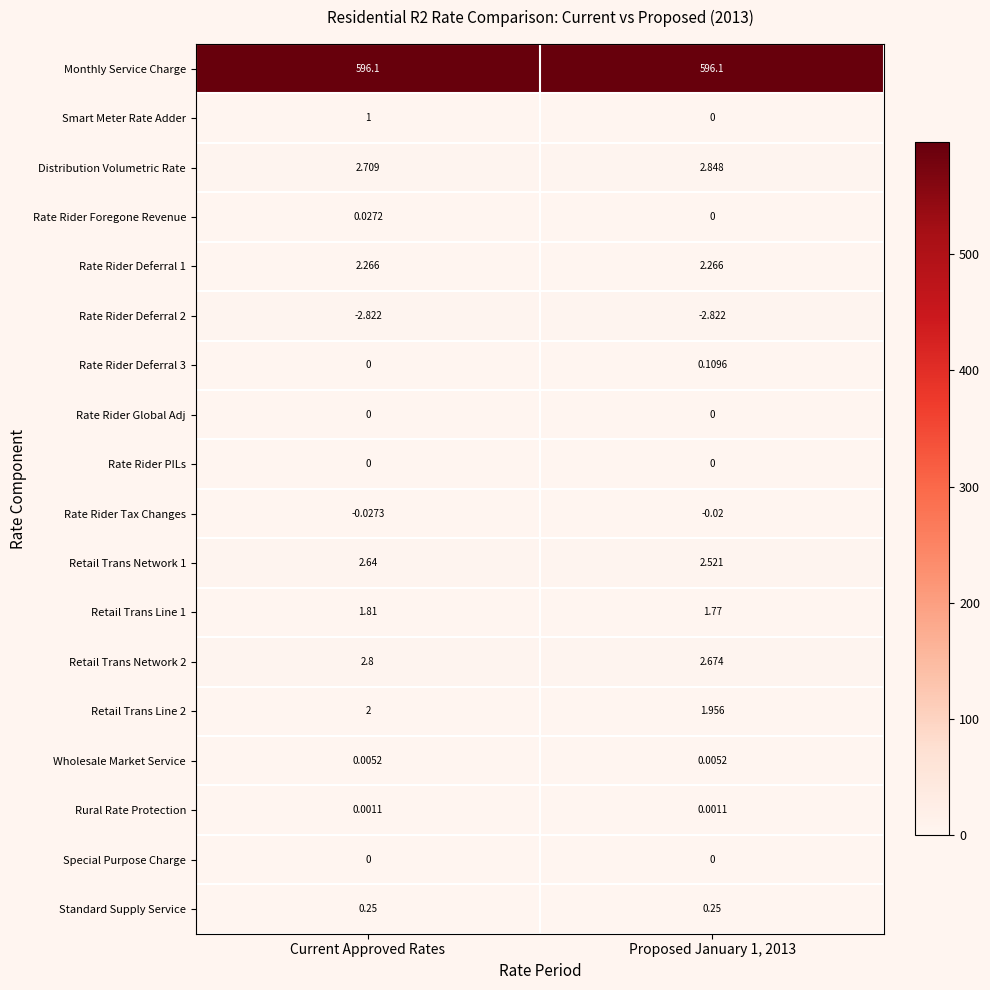

Which series has the largest range (max minus min)?

Smart Meter Rate Adder